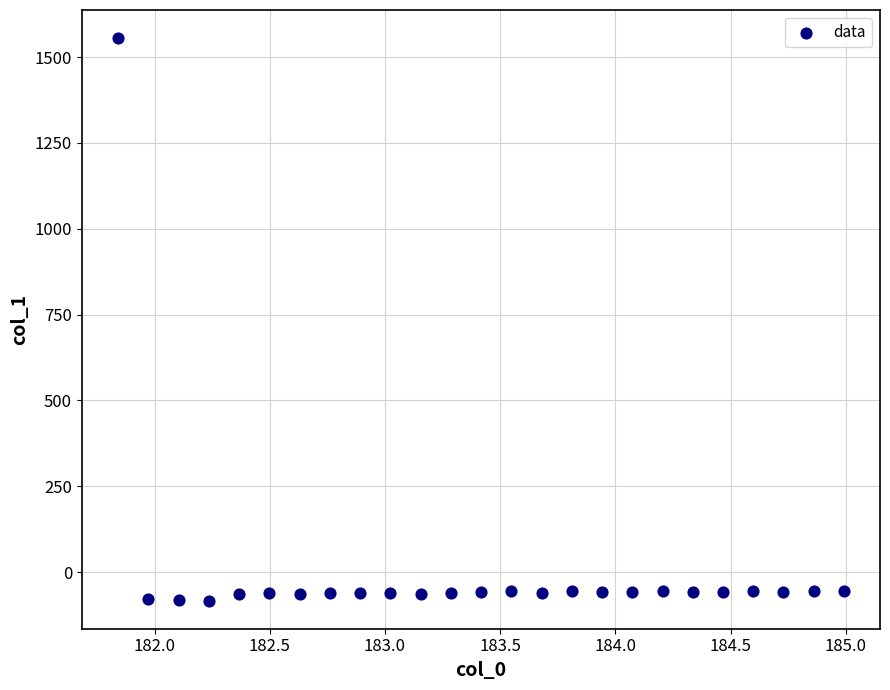

What is the range of Y values (max minus min)?

1638.1